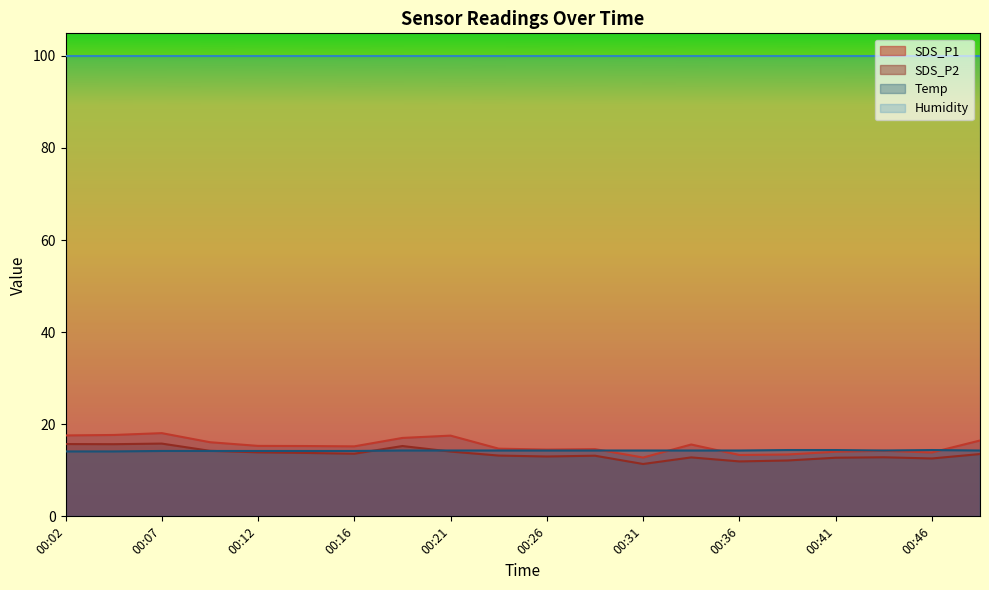

True or false: SDS_P1 and Temp cross at least once.

True